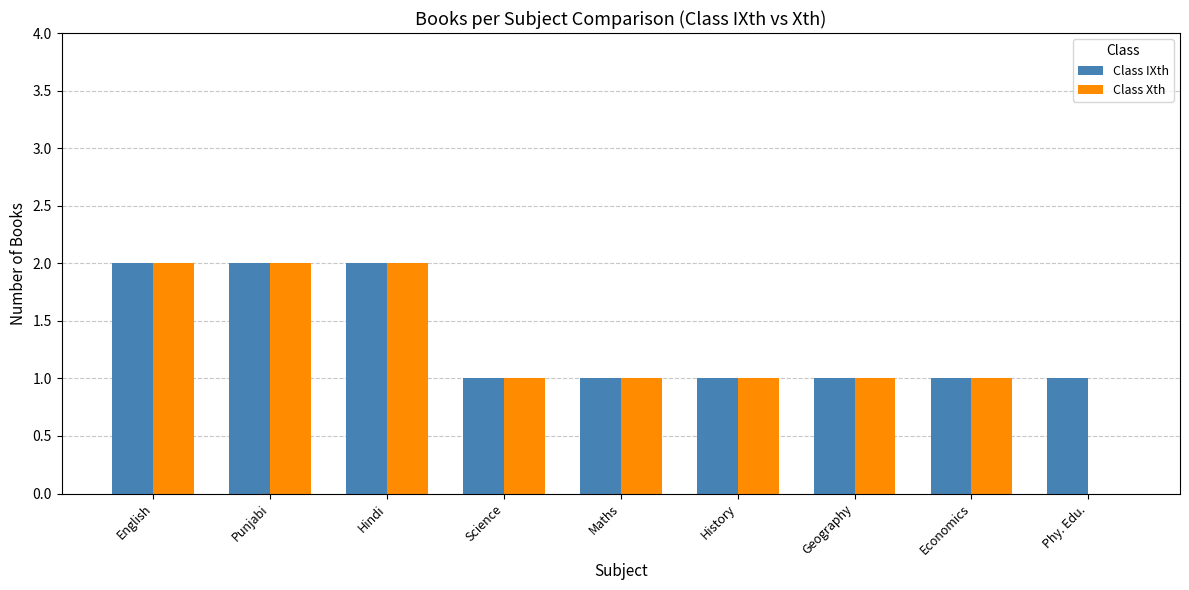

The Class Xth series shows 0 at English. True or false?

False